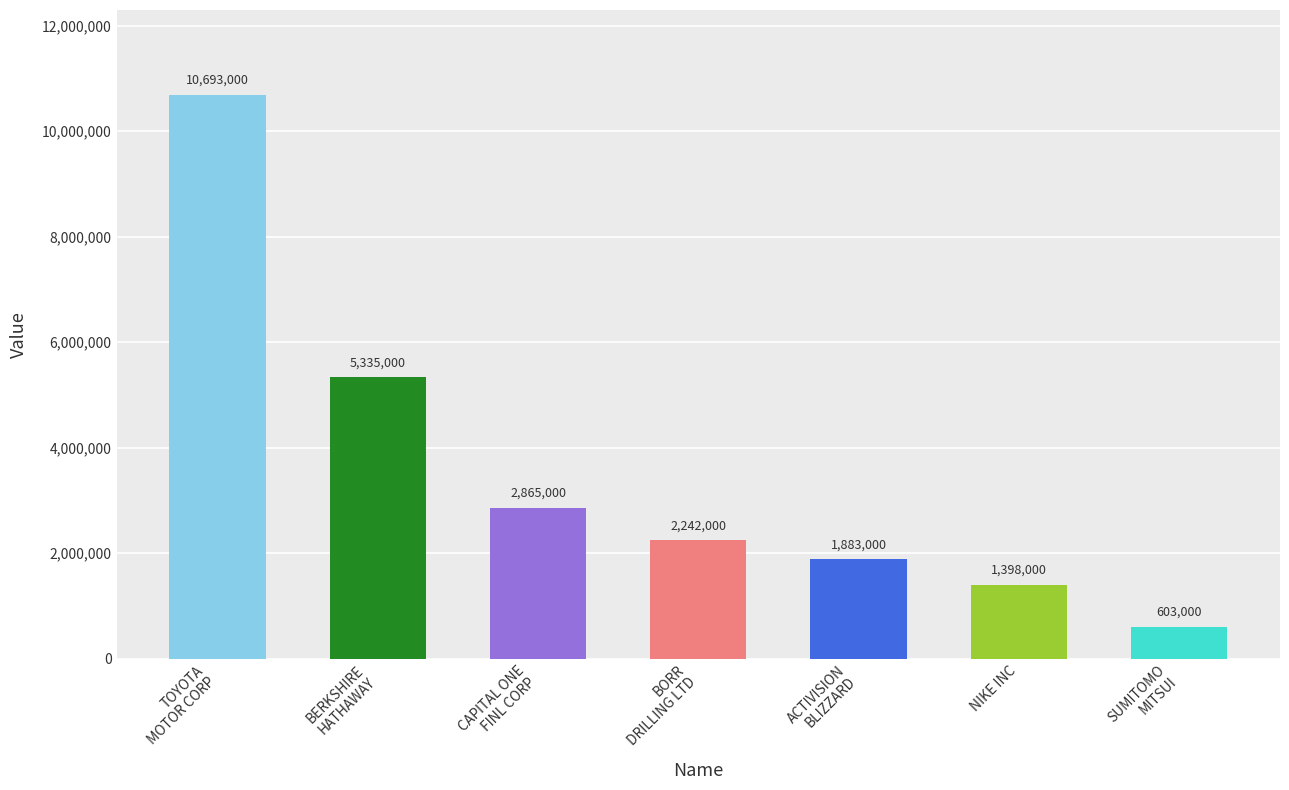

Reading left to right, extract all data points from this chart.

TOYOTA
MOTOR CORP=10693000	BERKSHIRE
HATHAWAY=5335000	CAPITAL ONE
FINL CORP=2865000	BORR
DRILLING LTD=2242000	ACTIVISION
BLIZZARD=1883000	NIKE INC=1398000	SUMITOMO
MITSUI=603000